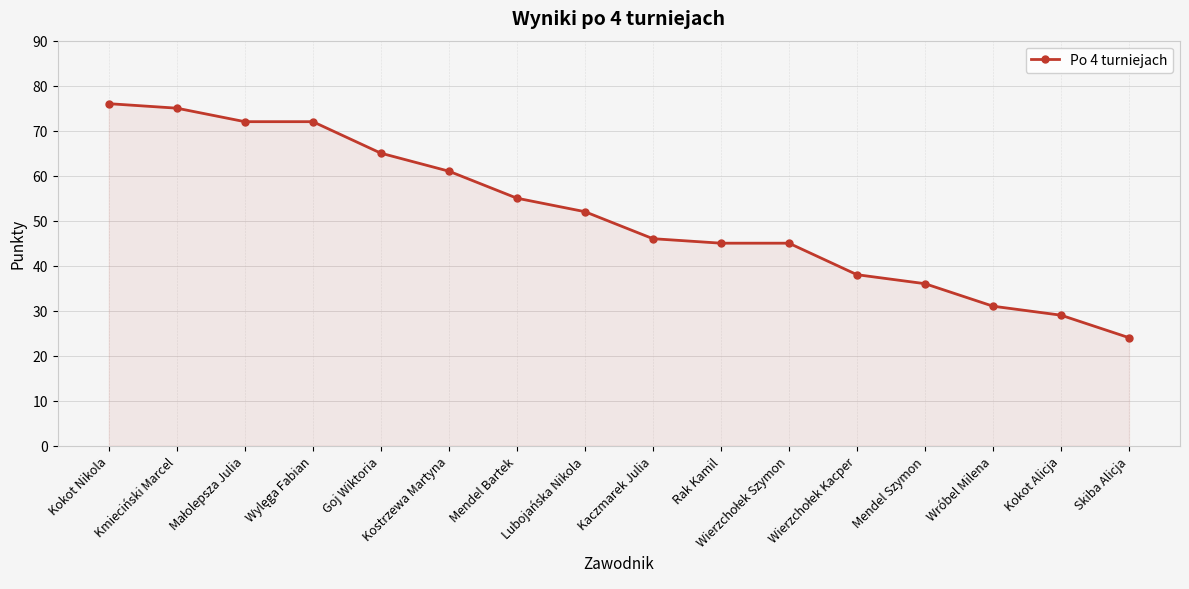

How many data points are less than 52?

8